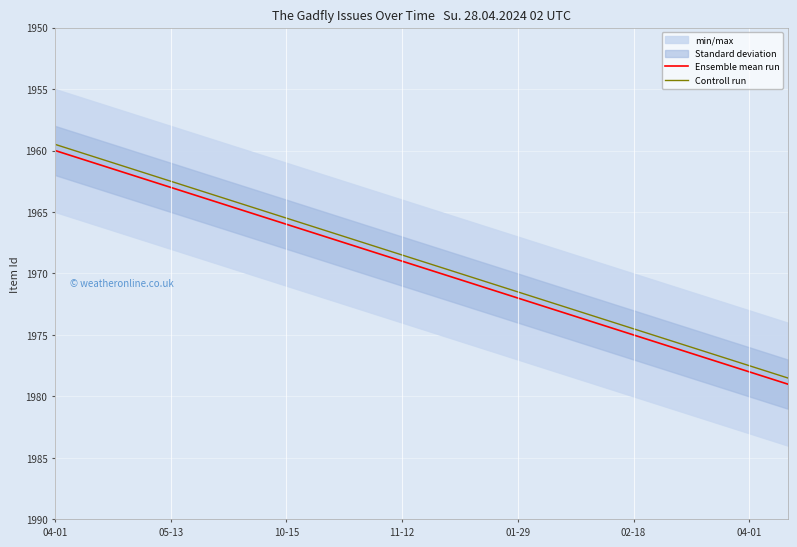

Which category has the lowest value in the Controll run series?

04-01